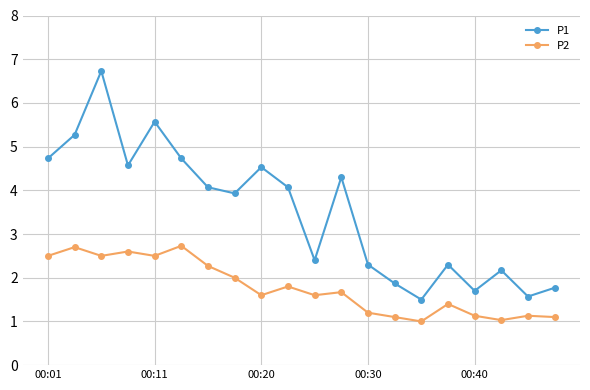

What is the minimum value for P2?

1.0